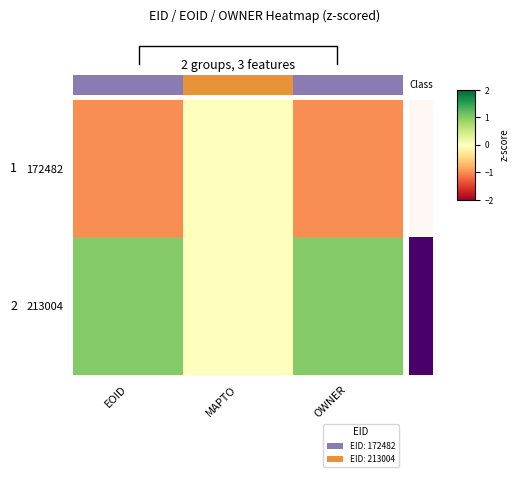

Which series has the widest spread of values?

172482